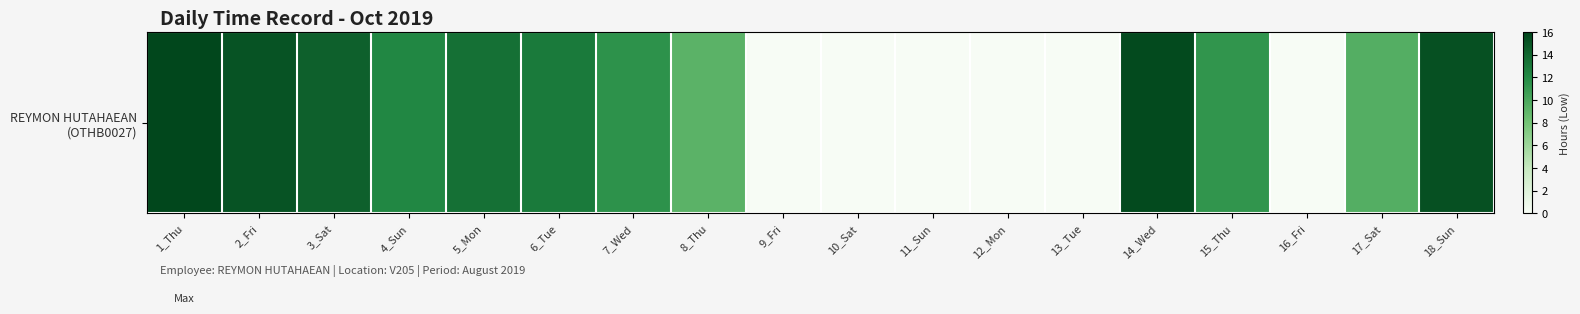

Reading right to left, transcribe all the data shown in this chart.

15.3	9.5	0.0	11.3	15.6	0.0	0.0	0.0	0.0	0.0	9.2	11.5	12.9	13.5	12.2	14.3	15.1	15.8